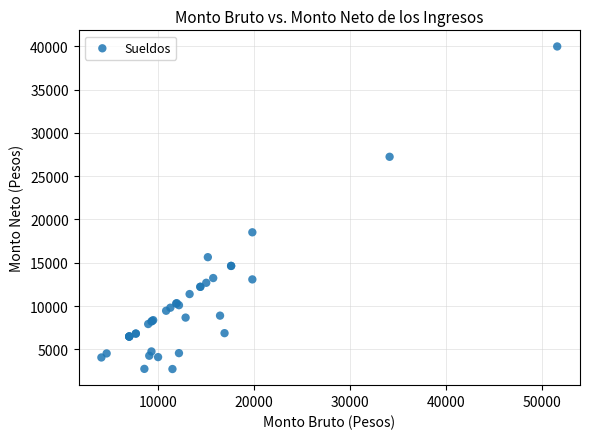

What Y value in the scatter plot is closest to 21353?

18516.8